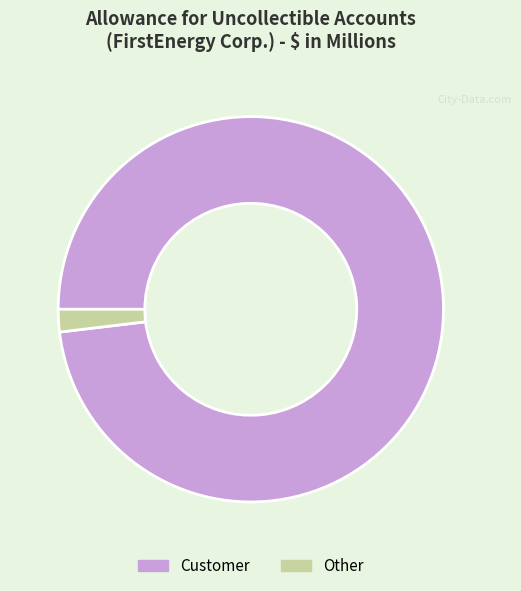

Which slice is the largest?

Customer